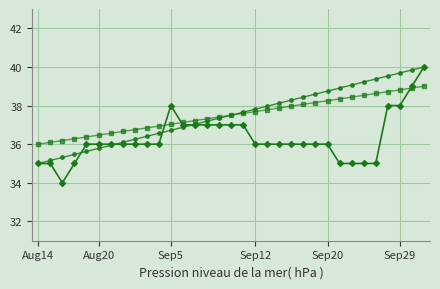

What is the minimum value shown in the chart?

34.0